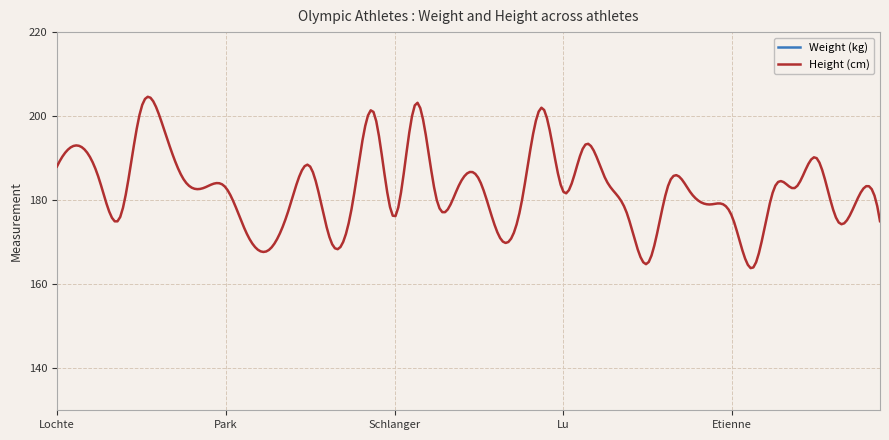

List the labels in order of Height (cm) value, largest first.

Grevers, Agnel, Leveaux, Adrian, Sun, Phelps, Li Y, Cseh, Lochte, Berens, Schmitt, Franklin, Lefert, Hao, Matsuda, Muffat, Park, Vollmer, Lazare, Farrell, Lu, Tateishi, Dai, Seebohm, Kromowidjojo, Elmslie, Adlington, Irie, Tang, Coutts, Schlanger, Etienne, Hagino, Neilsen, Ye, Barratt, Soni, Suzuki, Li X, Hoshi